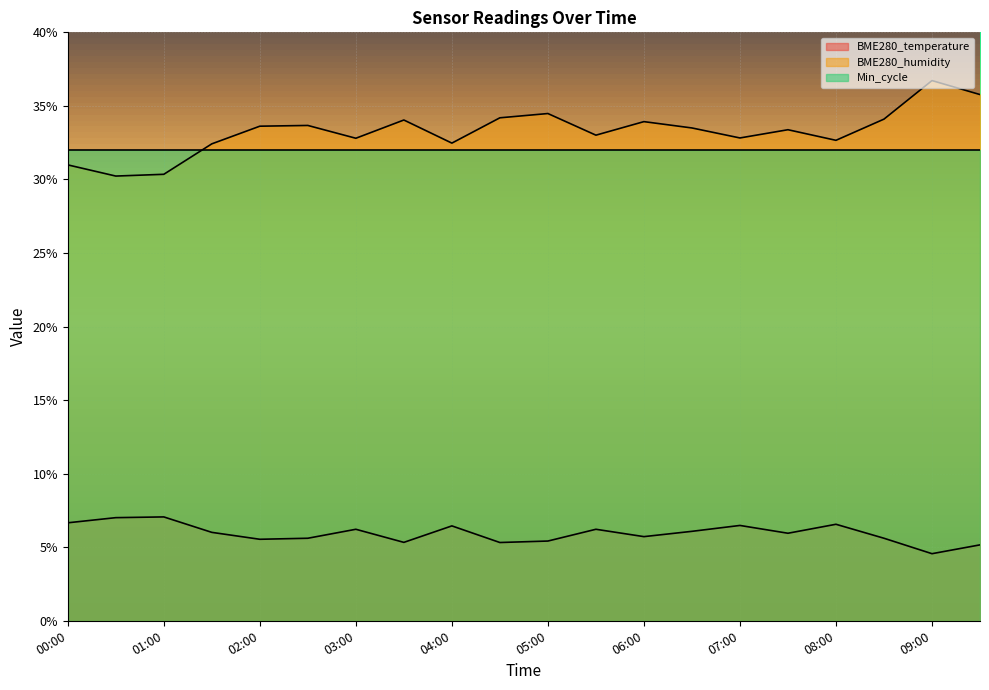

Reading left to right, extract all data points from this chart.

BME280_temperature: 00:00=6.7	00:30=7.0	01:00=7.1	01:30=6.0	02:00=5.5	02:30=5.6	03:00=6.2	03:30=5.3	04:00=6.5	04:30=5.3	05:00=5.4	05:30=6.2	06:00=5.7	06:30=6.1	07:00=6.5	07:30=6.0	08:00=6.6	08:30=5.6	09:00=4.6	09:30=5.2
BME280_humidity: 00:00=31.0	00:30=30.2	01:00=30.4	01:30=32.4	02:00=33.6	02:30=33.7	03:00=32.8	03:30=34.0	04:00=32.5	04:30=34.2	05:00=34.5	05:30=33.0	06:00=33.9	06:30=33.5	07:00=32.8	07:30=33.4	08:00=32.7	08:30=34.1	09:00=36.7	09:30=35.8